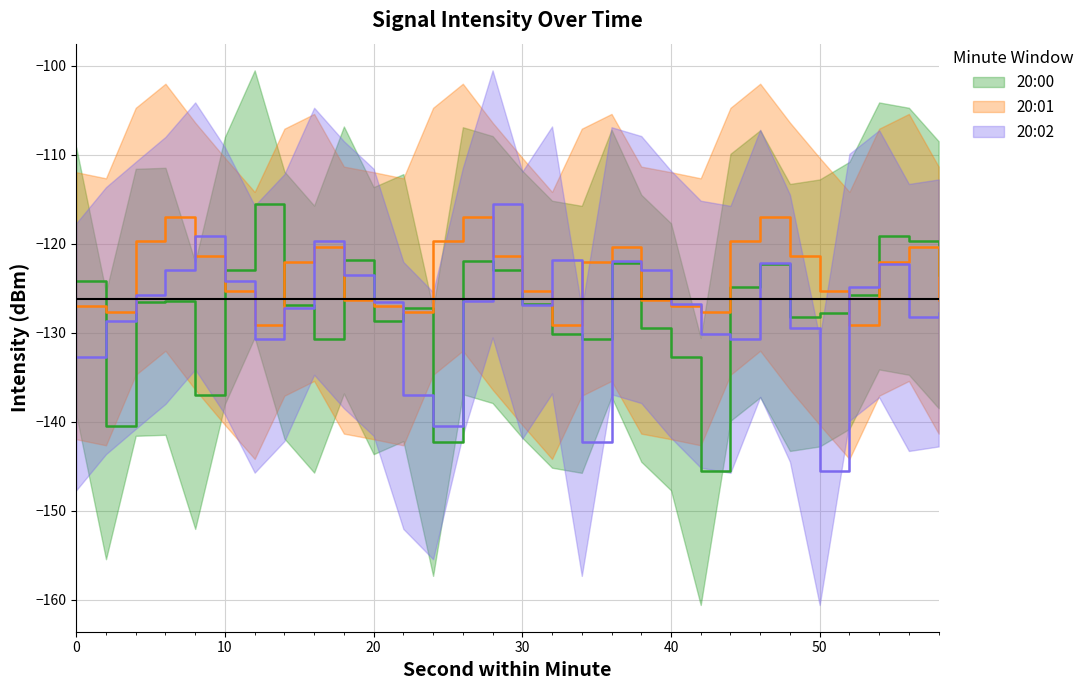

At which category is the sum across all series the highest?

28